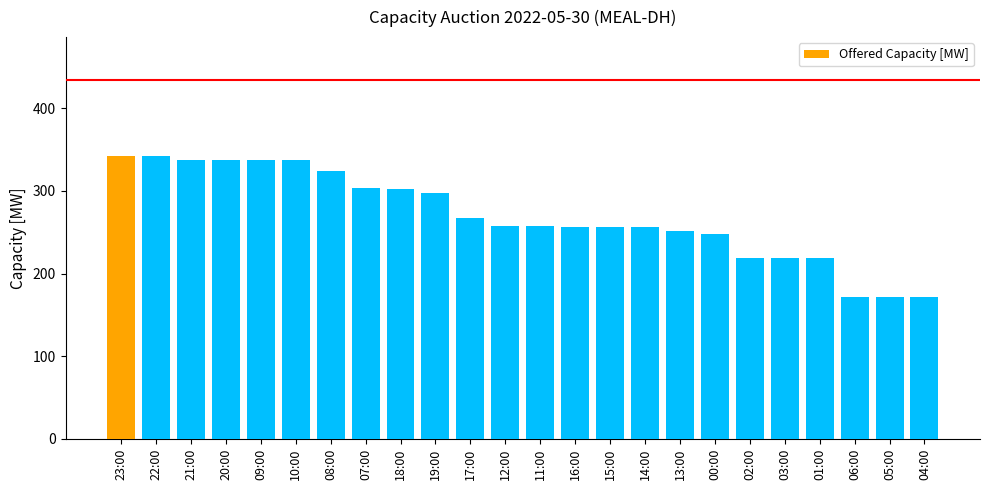

Which has a higher value, 09:00 or 00:00?

09:00